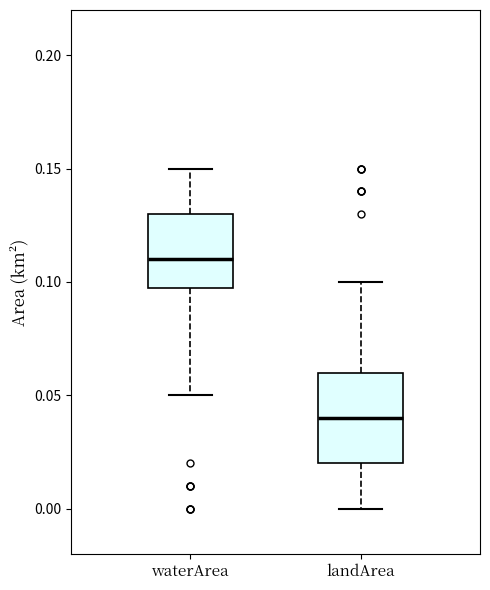

Reading left to right, transcribe this box plot: for each box, give where its median line is, the range the box spans, and where its two whiskers end, as read against the y-axis. The values are not printed on the chart, so give them approximately, as read against the axis.

waterArea: median 0.11, box 0.10 to 0.13, whiskers 0.05 to 0.15
landArea: median 0.04, box 0.02 to 0.06, whiskers 0.00 to 0.10